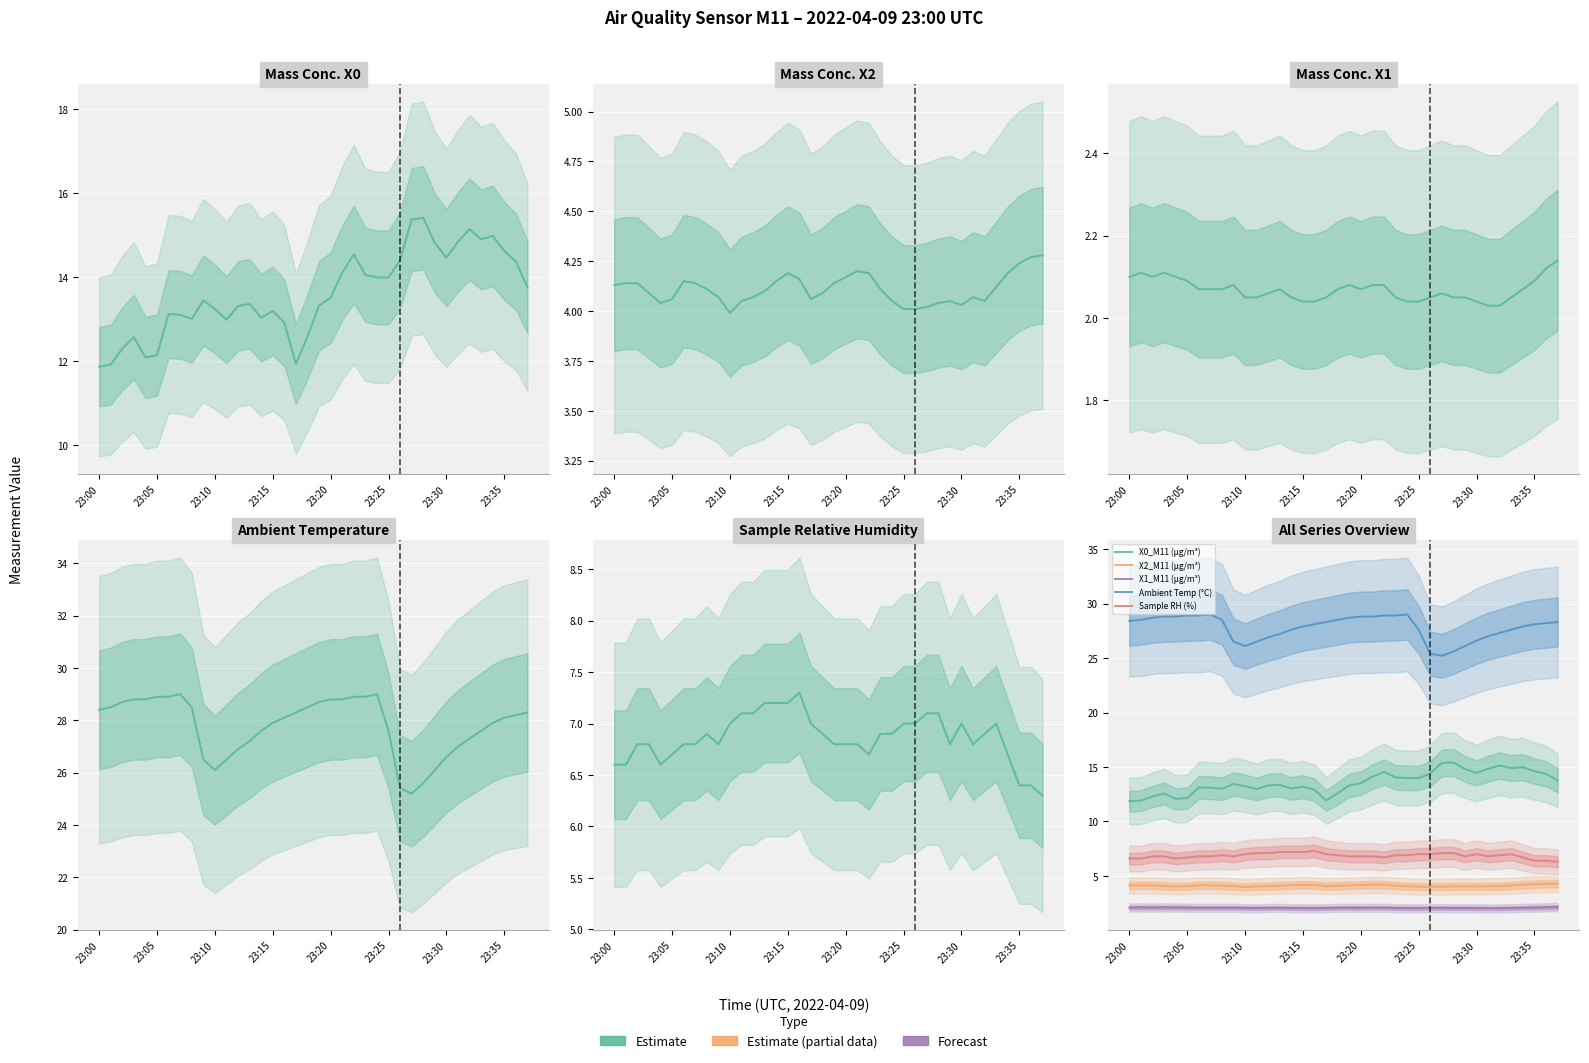

What is the total value across all series at 23?

56.0